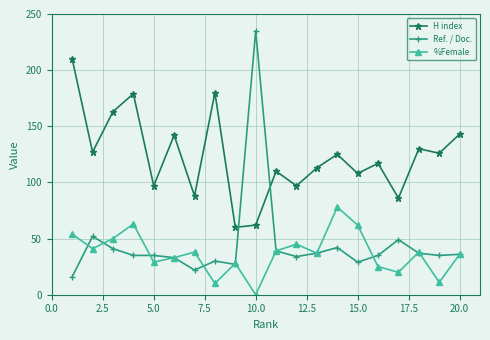

True or false: %Female and H index cross at least once.

False